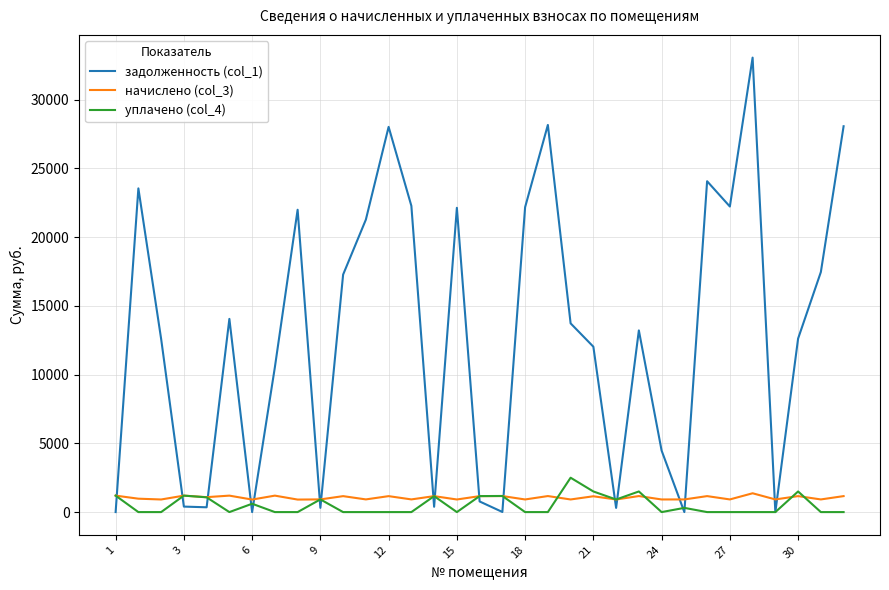

Which series has the largest total across all categories?

задолженность (col_1)